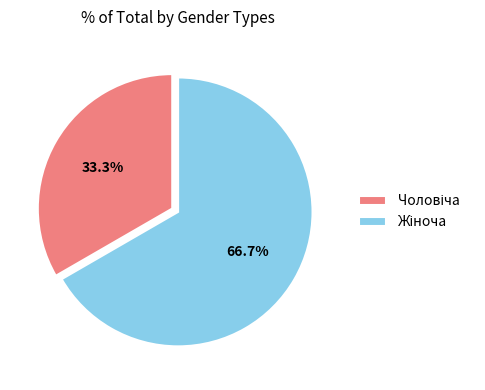

To the nearest percent, what is the difference between the largest and smallest slice percentages?

33%